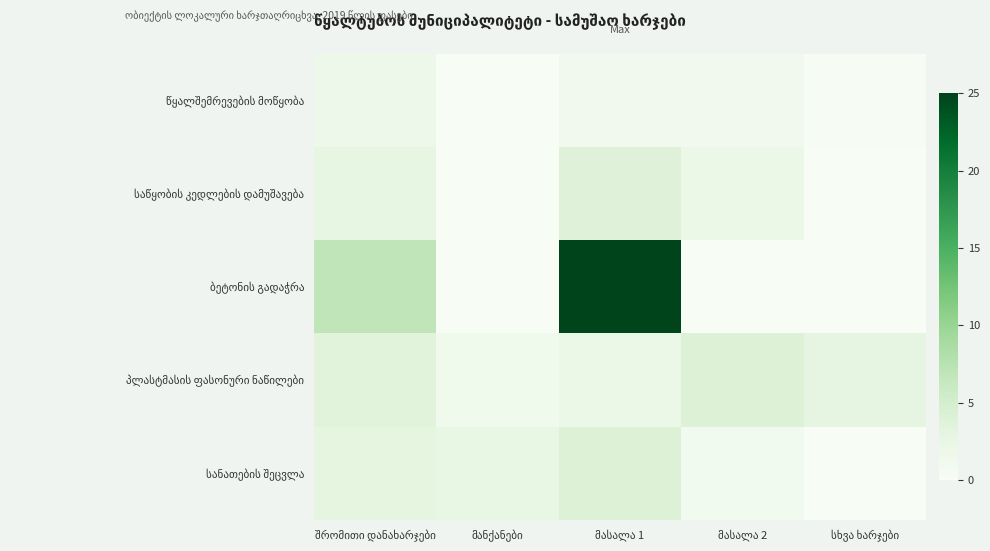

Which category has the lowest value in the სანათების შეცვლა series?

სხვა ხარჯები